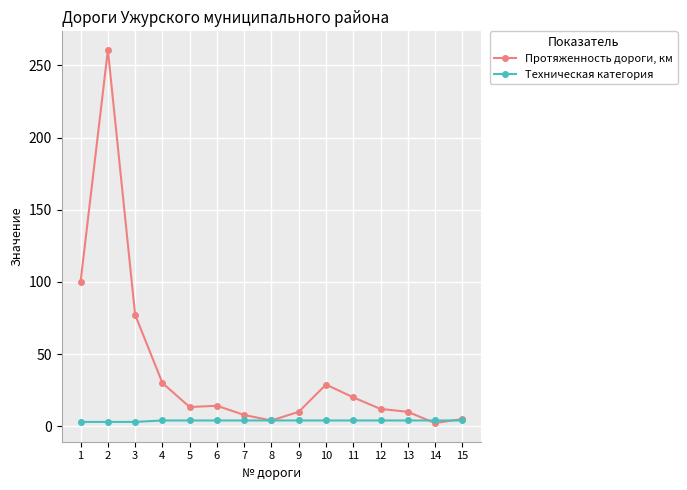

Which label corresponds to the largest value in the chart?

2